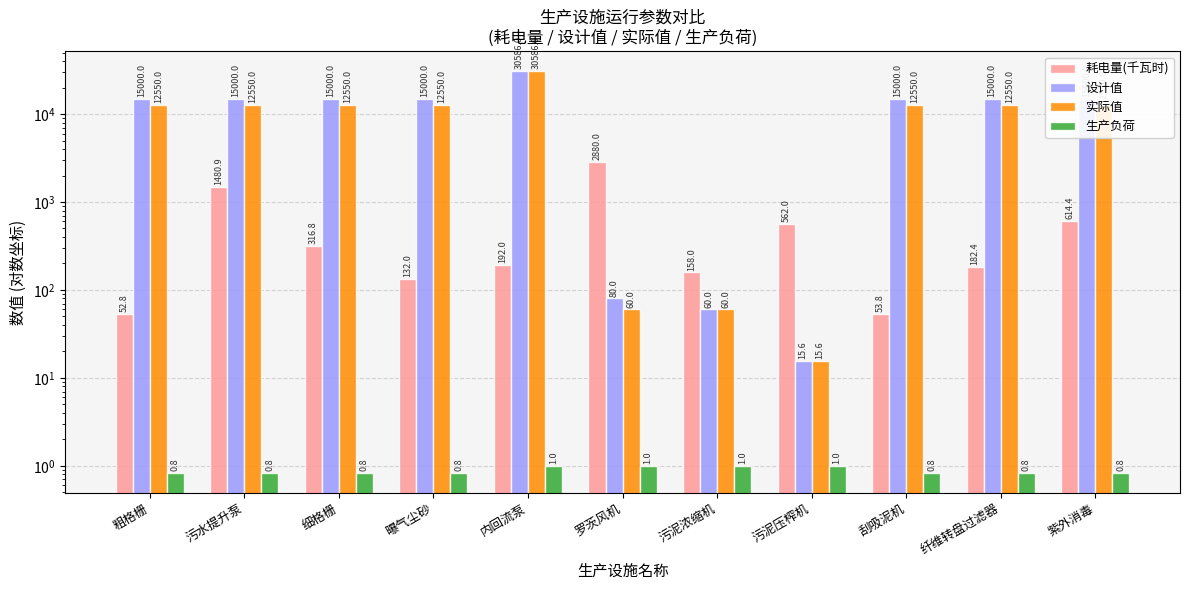

How many distinct data groups are displayed?

4